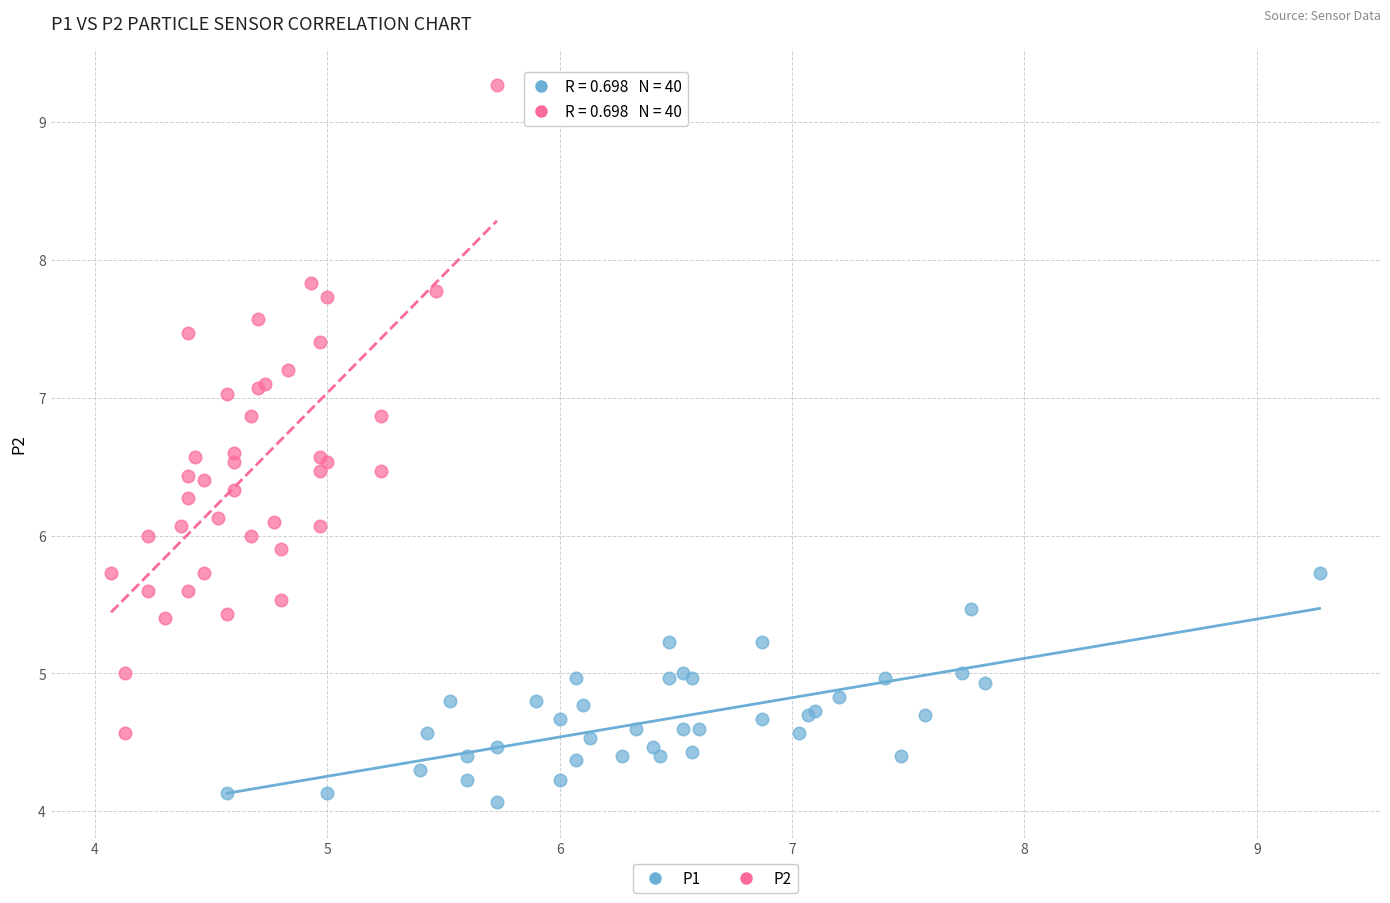

Which series reaches the maximum Y coordinate?

P2